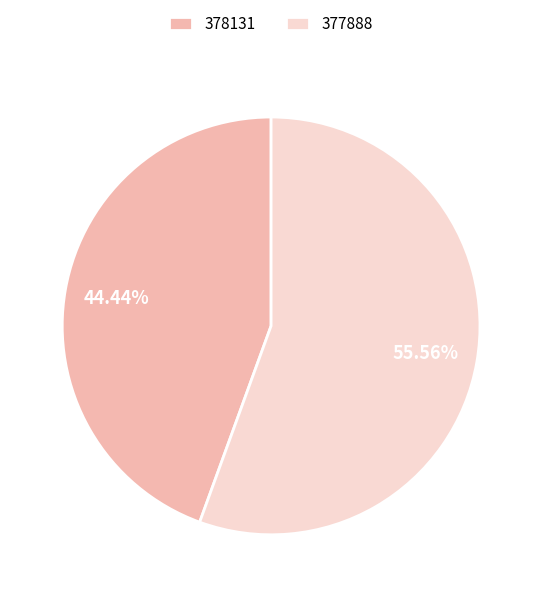

How many segments does this pie chart have?

2